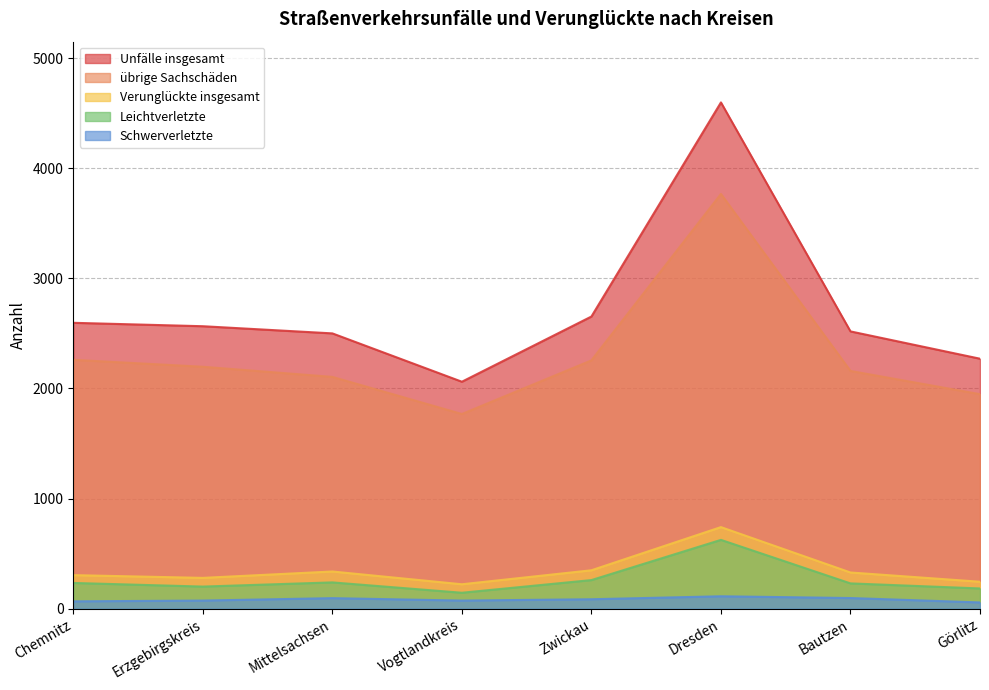

What is the value of the Unfälle insgesamt point at the 5th from the left?

2653